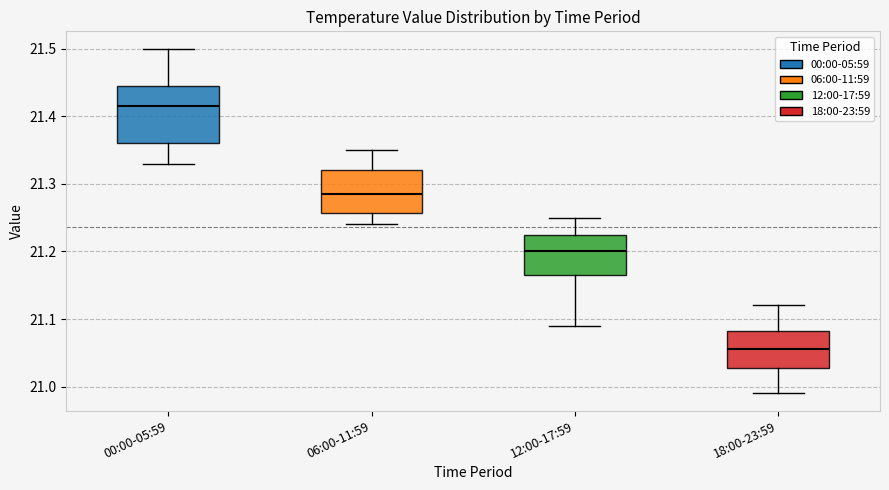

Comparing the boxes themselves (not the whiskers), which one is the tallest?

00:00-05:59